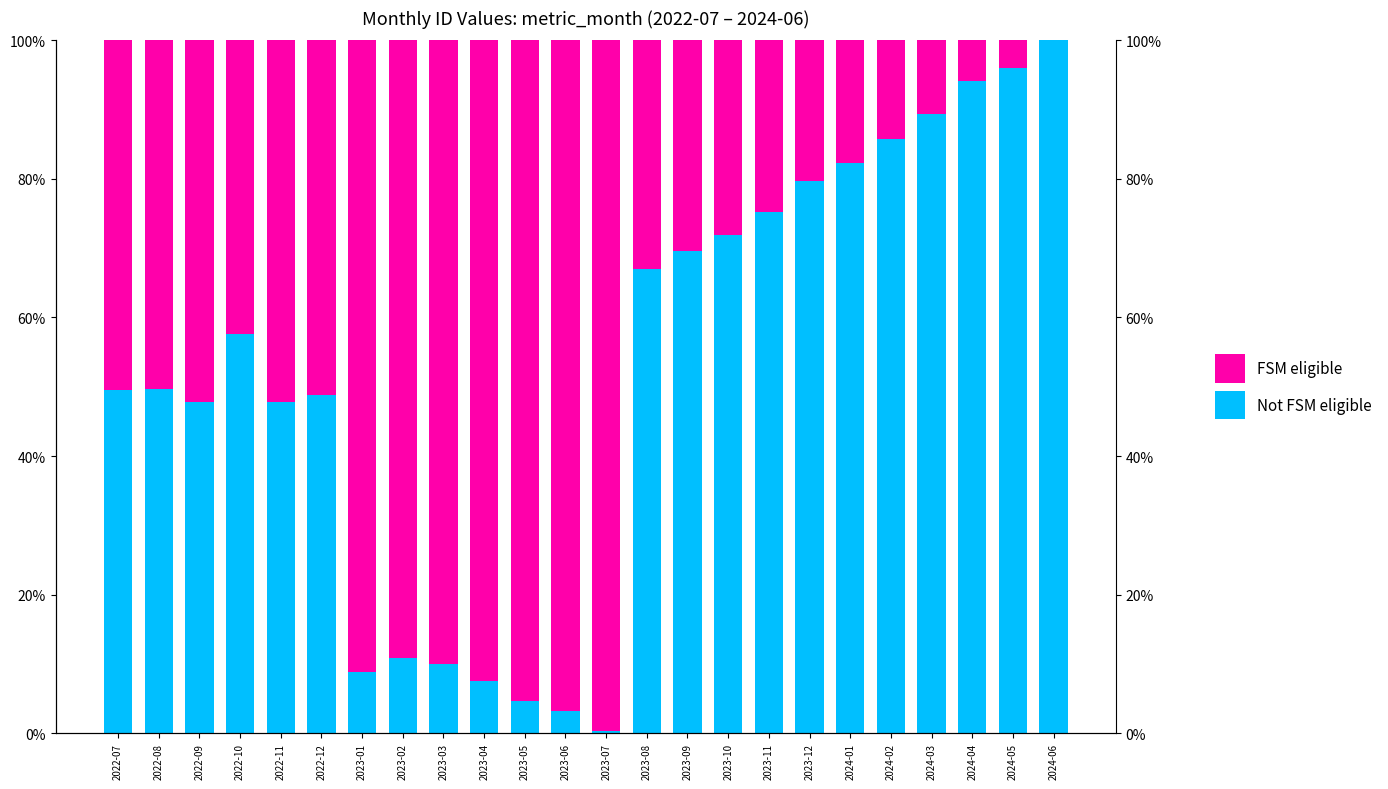

What is the maximum value for Not FSM eligible?

1.0